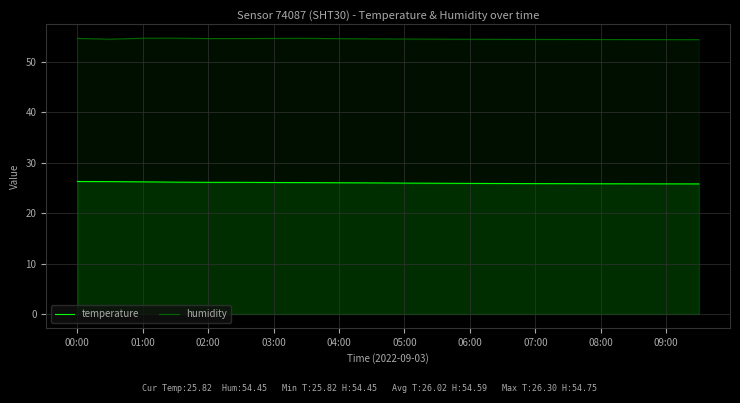

Rank the series at 09:00 from highest to lowest value.

humidity, temperature